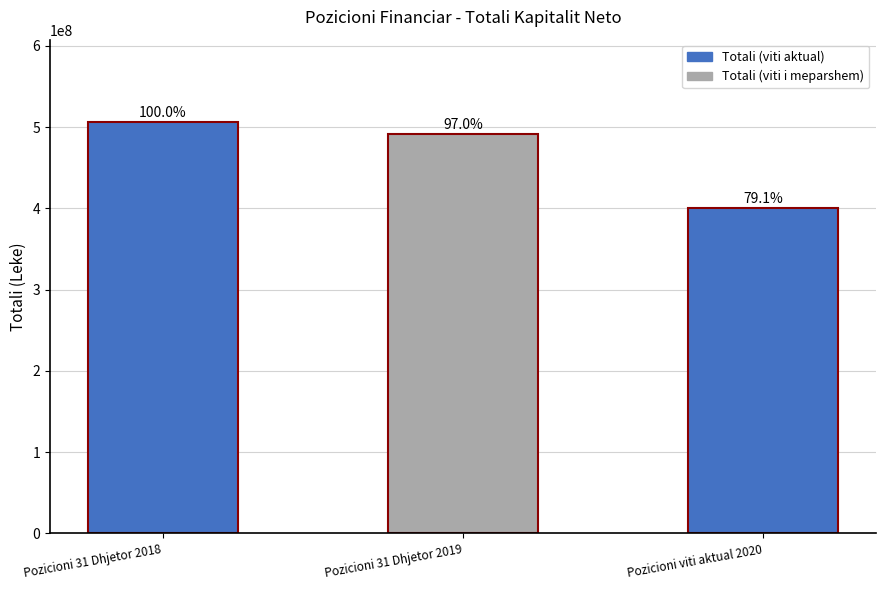

Are the bars horizontal?

No